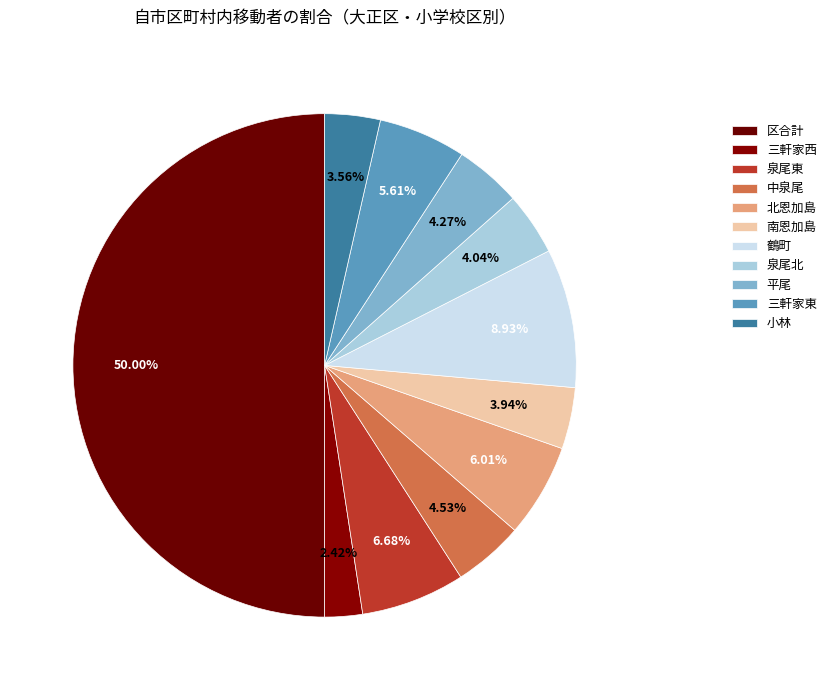

To the nearest percent, what portion does 区合計 represent?

50%